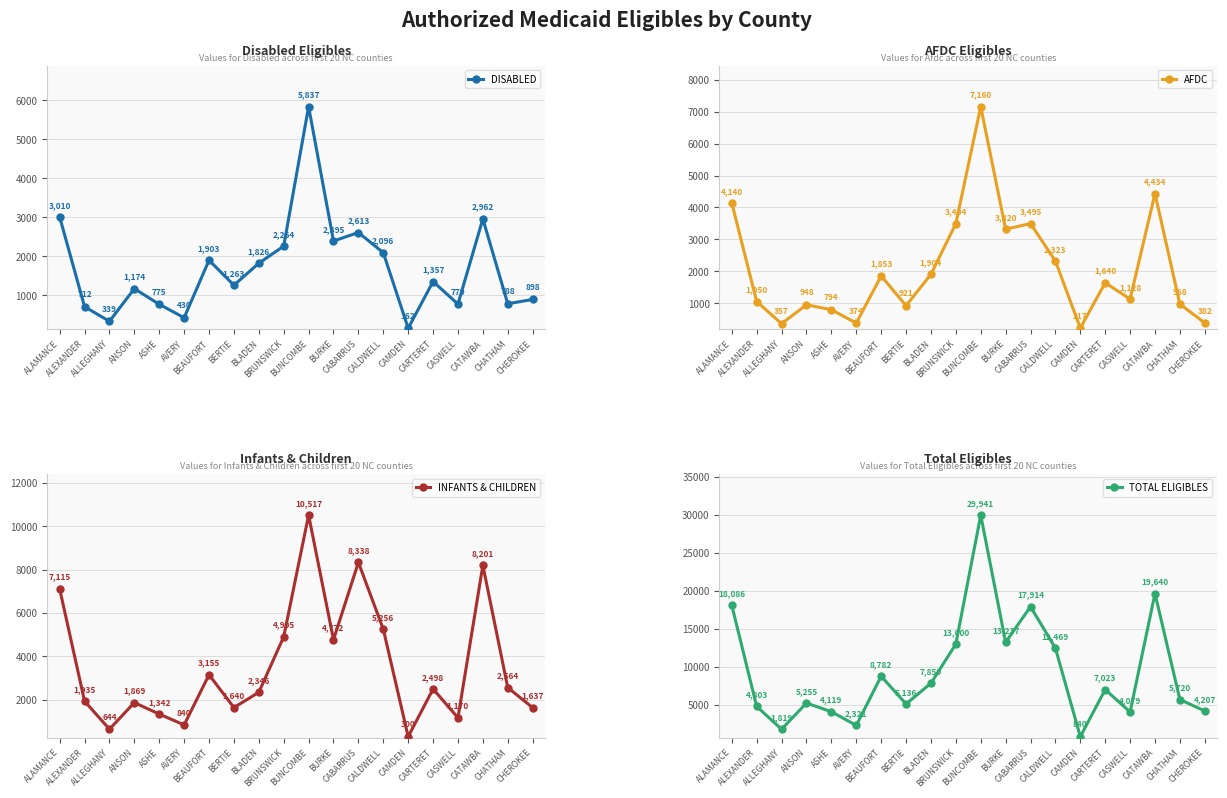

What is the greatest value displayed?

29941